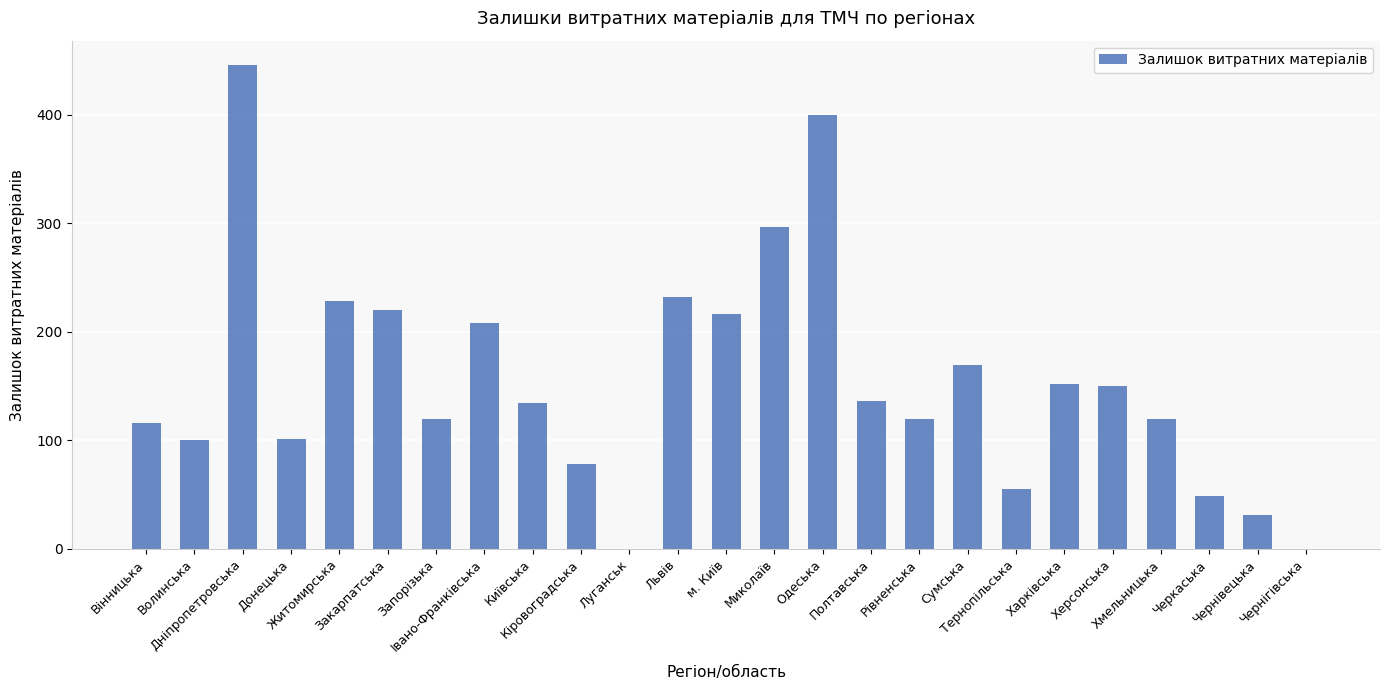

Read the value at Полтавська.

136